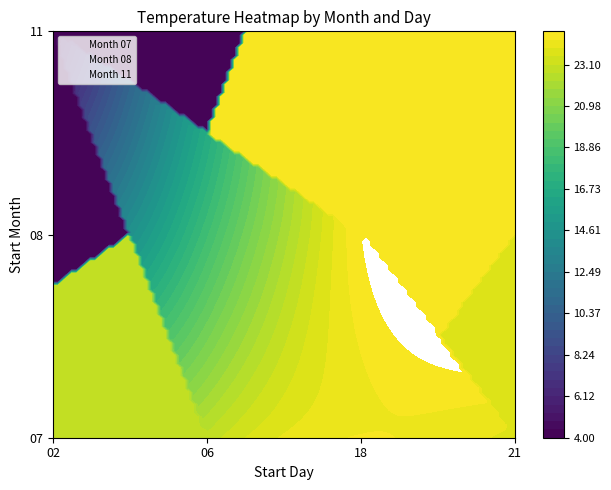

Which category has the highest value in the 07 series?

21